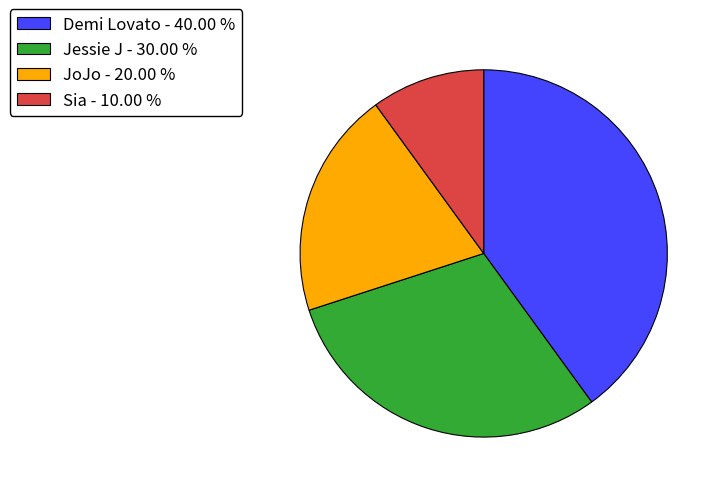

Is there any slice that represents more than half of the pie?

No